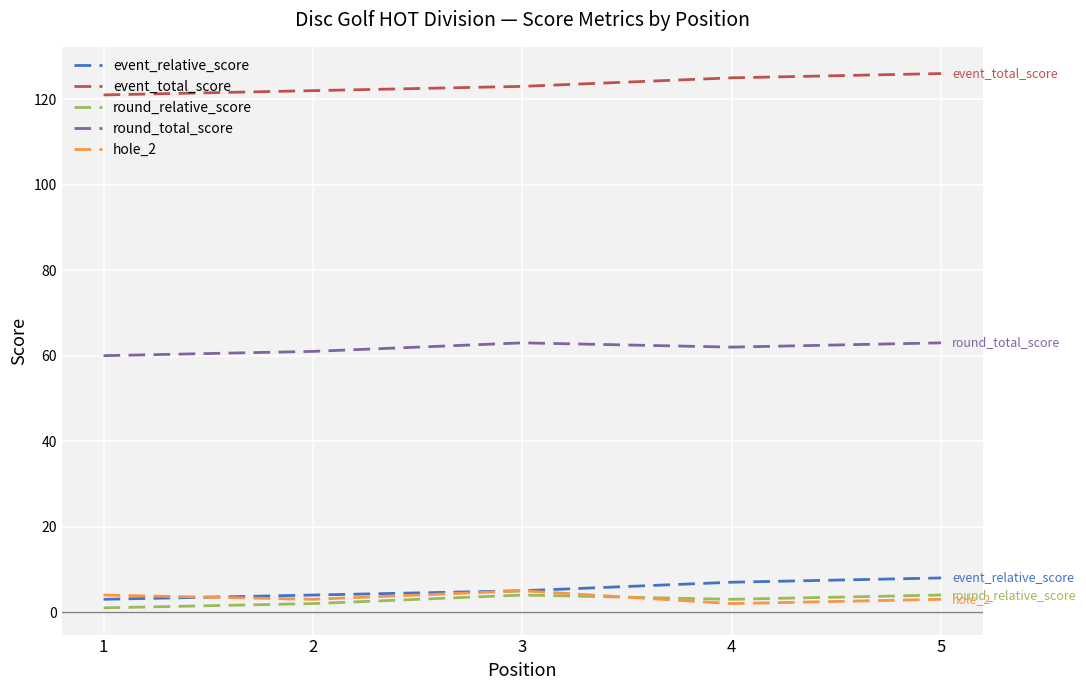

True or false: event_total_score has a value of 123 at 3.

True